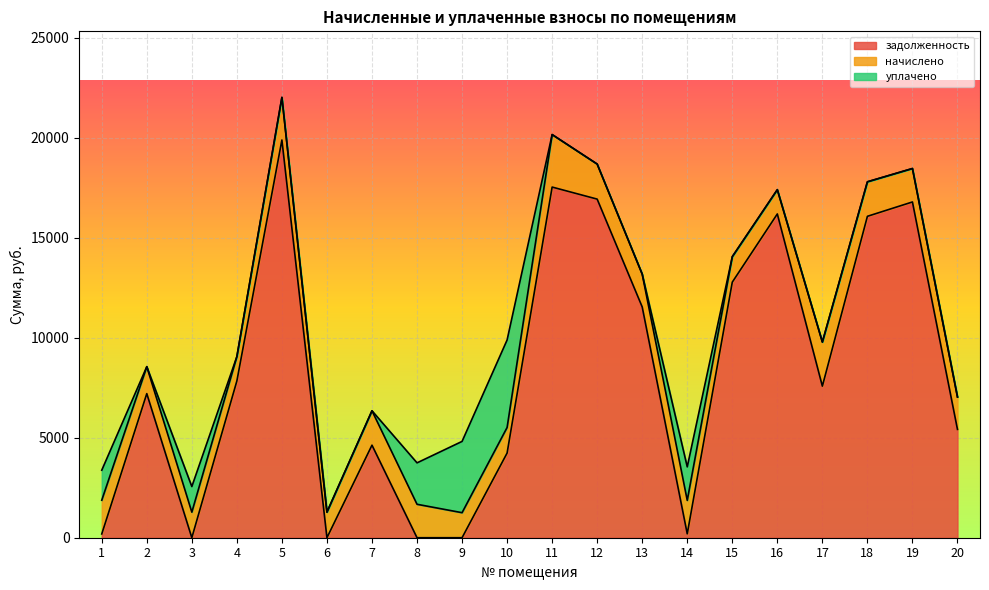

Read the задолженность value at 12.

16936.4